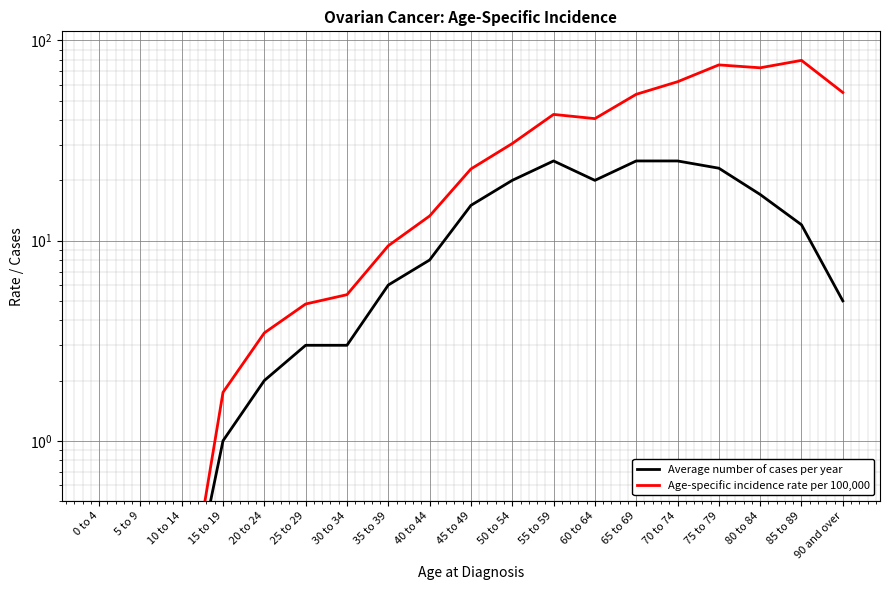

How many data points in Average number of cases per year are less than 8?

9